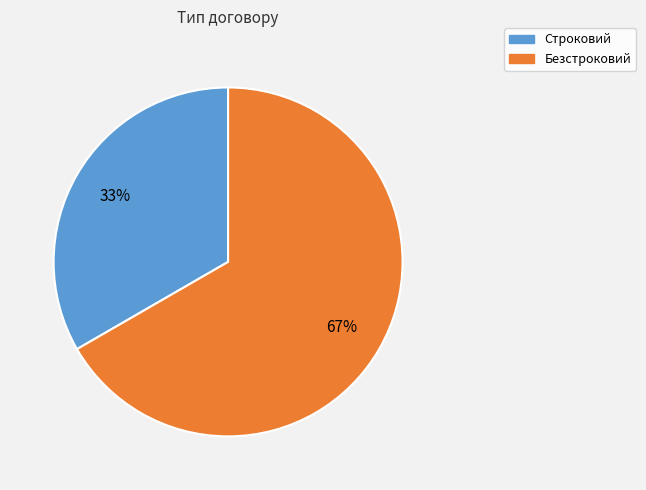

Is it true that Строковий is 46% of the pie?

False